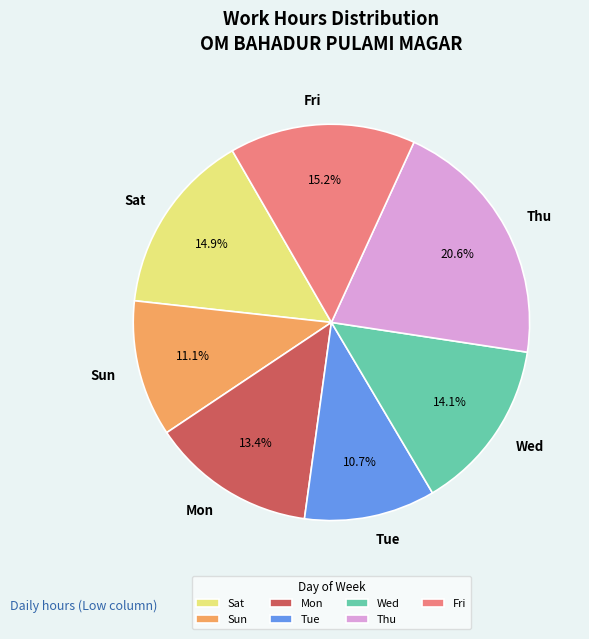

What is the ratio of the value at Thu to the value at Wed?

1.5